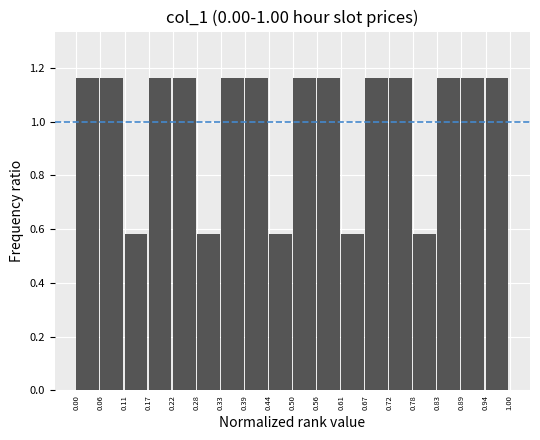

How tall is the bar that spans 0.11 to 0.17 on the x-axis? The values are not printed on the chart, so give them approximately, as read against the axis.

0.58